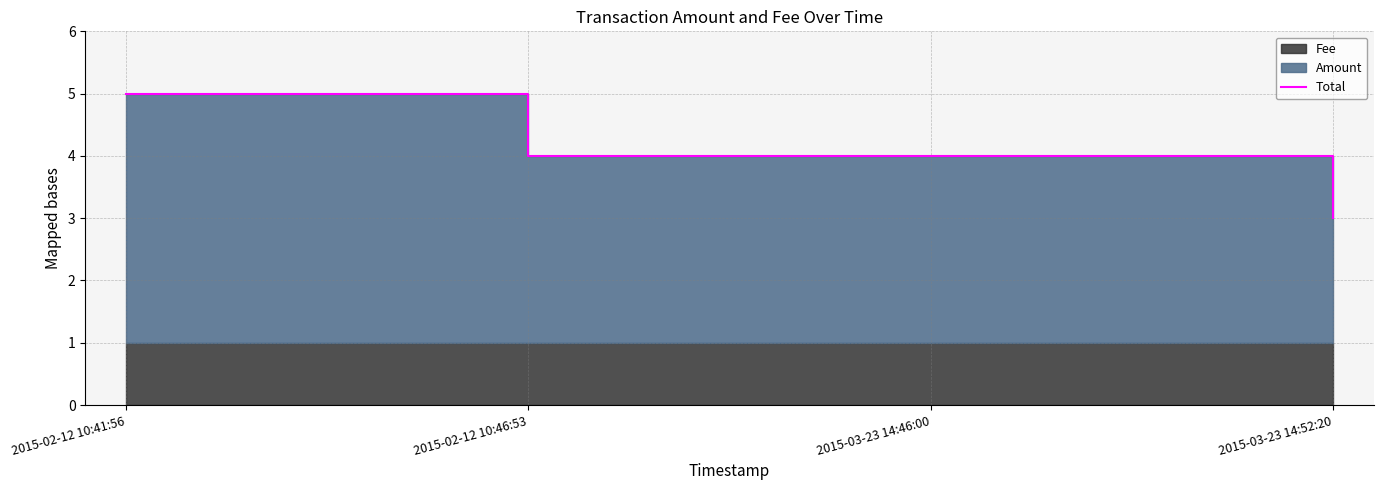

What is the minimum value shown in the chart?

3